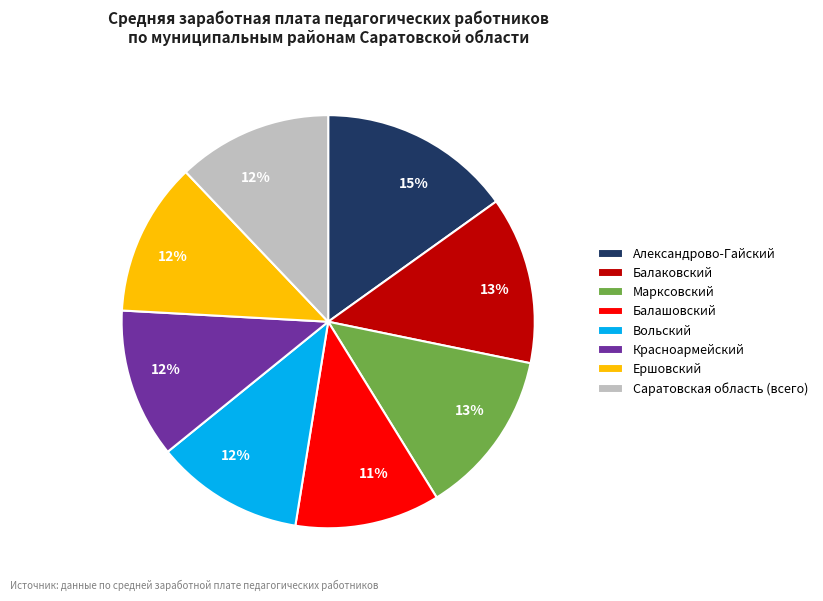

What percentage is the Марксовский slice, to the nearest percent?

13%